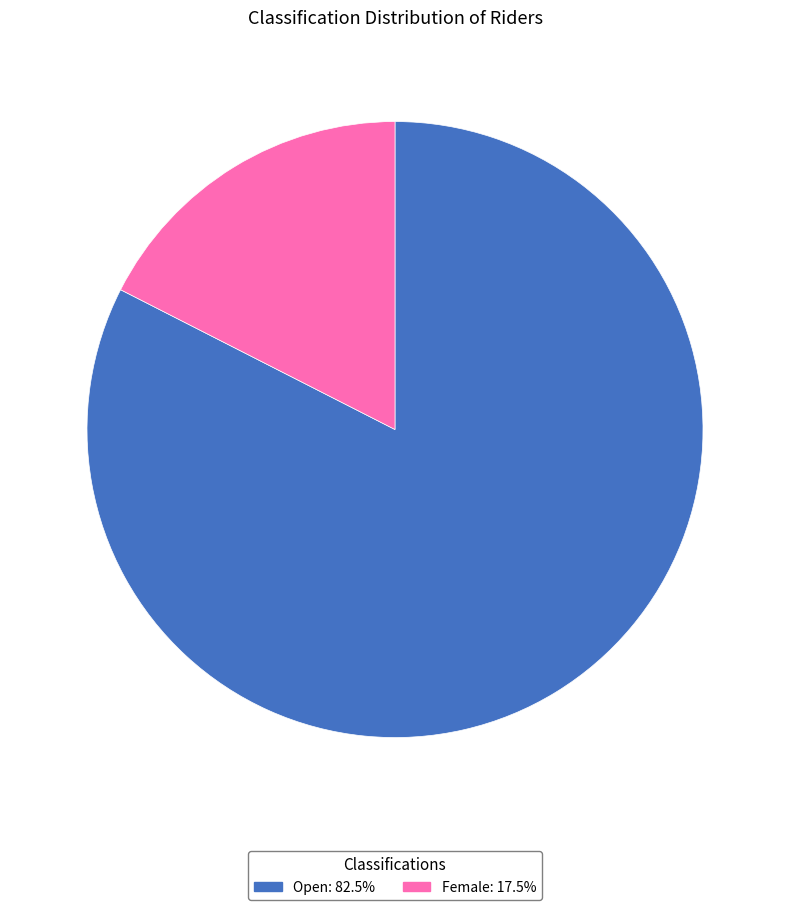

Between Female and Open, which is larger?

Open